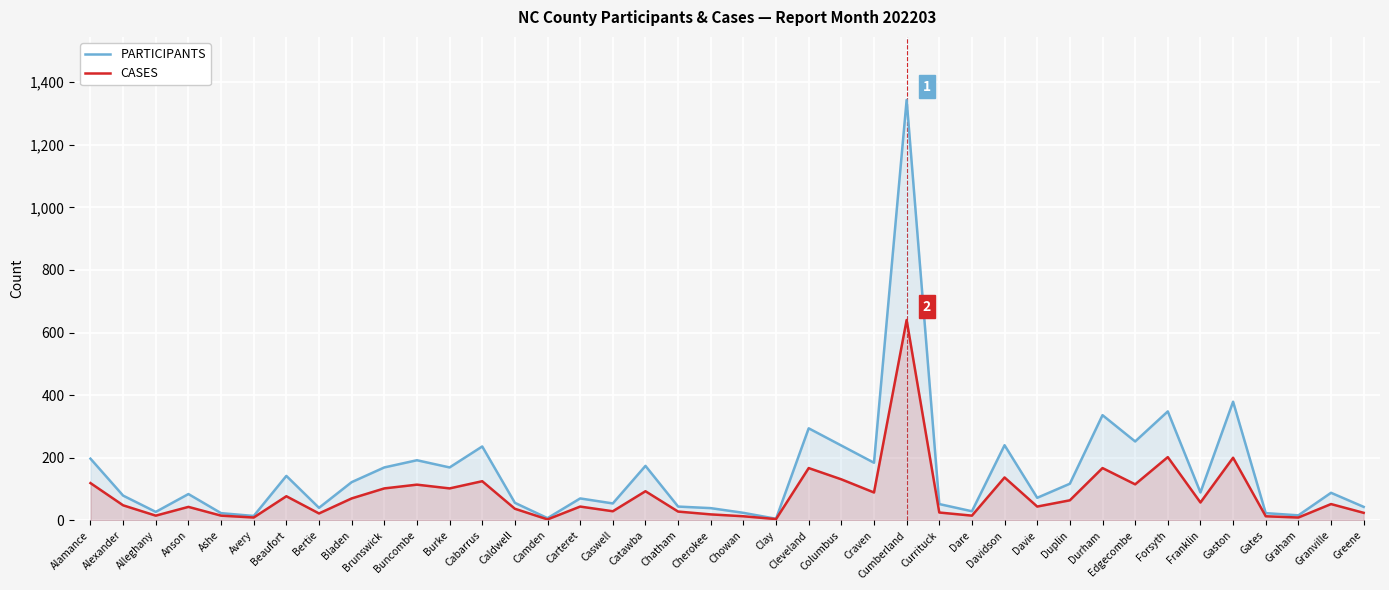

Reading left to right, what are all the values shown in this chart?

PARTICIPANTS: Alamance=197	Alexander=79	Alleghany=27	Anson=84	Ashe=23	Avery=14	Beaufort=142	Bertie=40	Bladen=122	Brunswick=169	Buncombe=192	Burke=169	Cabarrus=236	Caldwell=56	Camden=7	Carteret=70	Caswell=54	Catawba=174	Chatham=44	Cherokee=39	Chowan=24	Clay=5	Cleveland=294	Columbus=239	Craven=184	Cumberland=1343	Currituck=52	Dare=29	Davidson=240	Davie=72	Duplin=117	Durham=336	Edgecombe=252	Forsyth=348	Franklin=89	Gaston=379	Gates=23	Graham=16	Granville=88	Greene=43
CASES: Alamance=119	Alexander=48	Alleghany=15	Anson=43	Ashe=15	Avery=9	Beaufort=77	Bertie=22	Bladen=70	Brunswick=102	Buncombe=114	Burke=102	Cabarrus=125	Caldwell=37	Camden=3	Carteret=44	Caswell=29	Catawba=93	Chatham=28	Cherokee=19	Chowan=13	Clay=4	Cleveland=167	Columbus=131	Craven=89	Cumberland=640	Currituck=25	Dare=15	Davidson=137	Davie=44	Duplin=64	Durham=167	Edgecombe=115	Forsyth=202	Franklin=57	Gaston=200	Gates=13	Graham=9	Granville=52	Greene=24